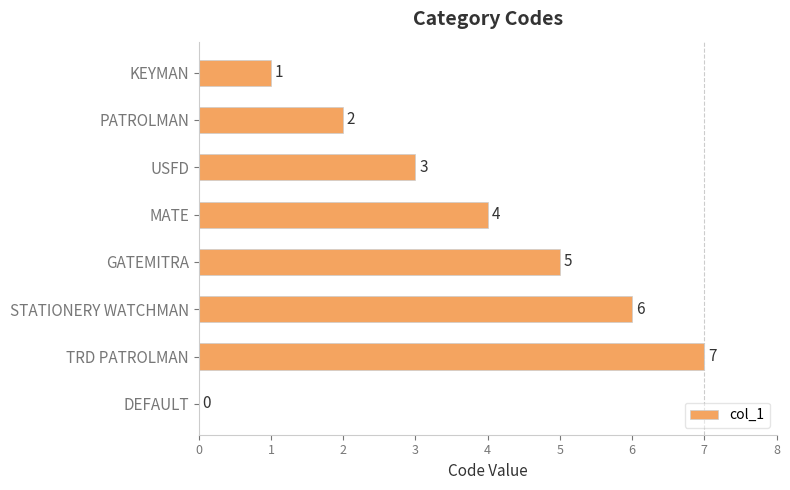

At which label is the value closest to 3?

USFD